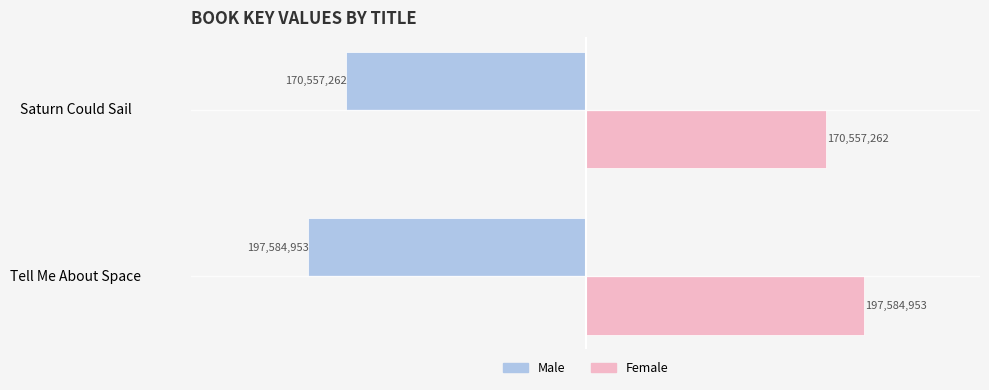

How many Female values are between 170557262 and 197584953?

2